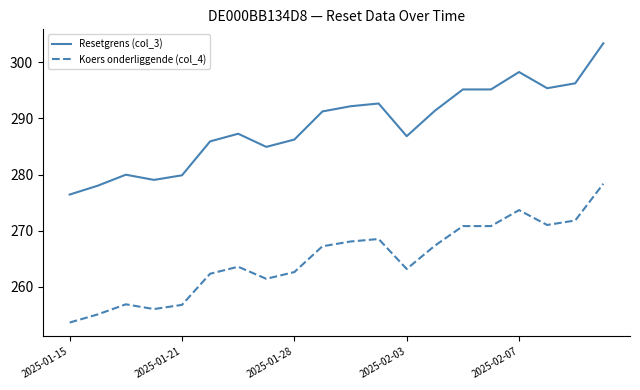

List the series in order of their overall mean, highest first.

Resetgrens (col_3), Koers onderliggende (col_4)